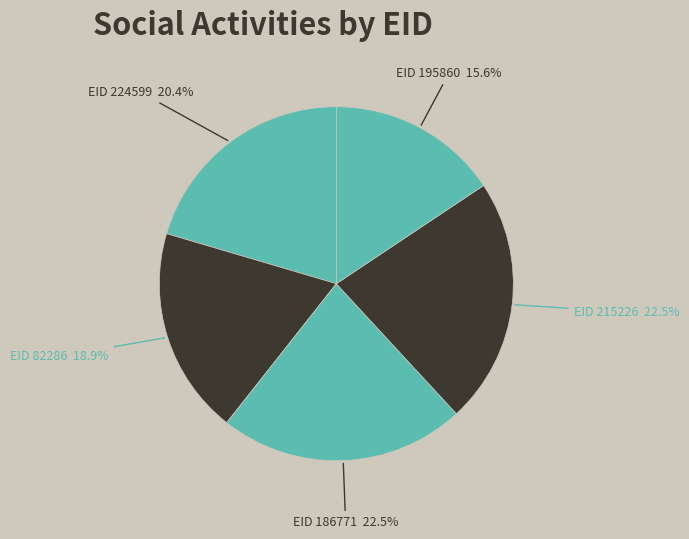

Which category has the biggest portion of the pie?

215226